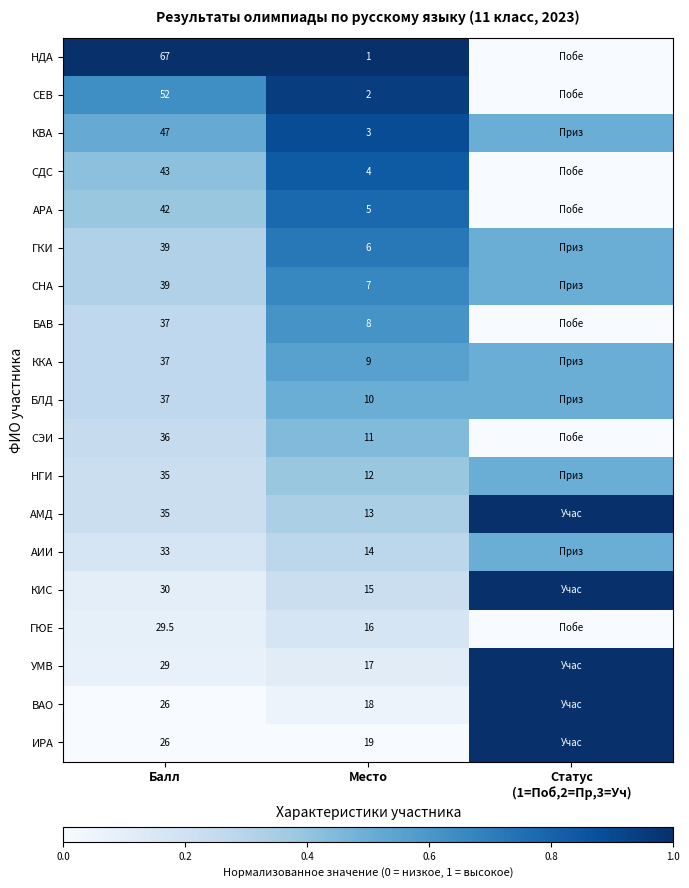

Is the value of НДА at Место greater than the value of КВА at Балл?

No